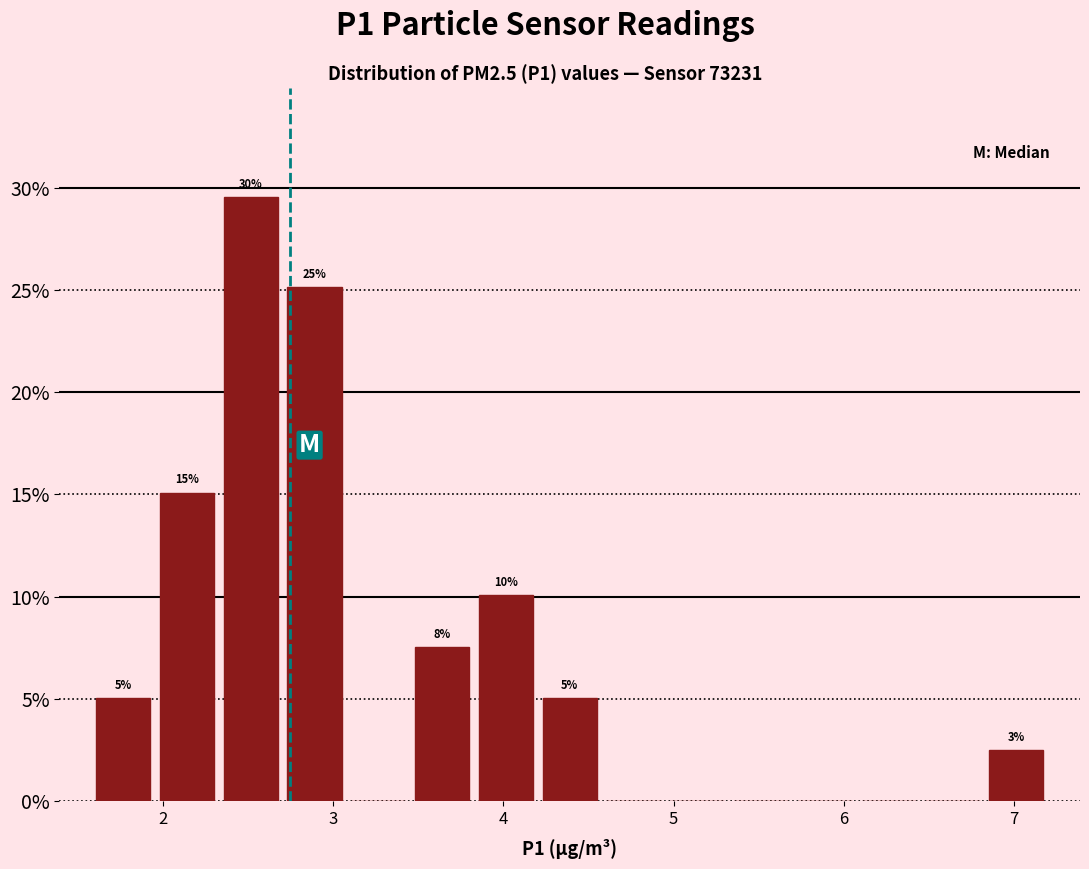

Read against the x-axis, roughly where is the centre of the tallest bar?

2.5